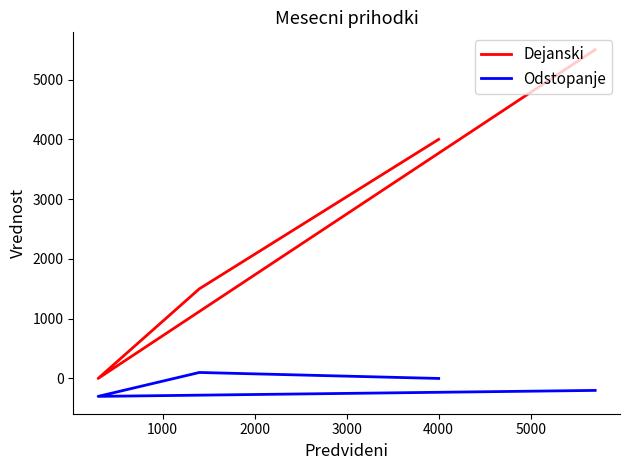

How many interior local peaks does the Odstopanje series have?

1